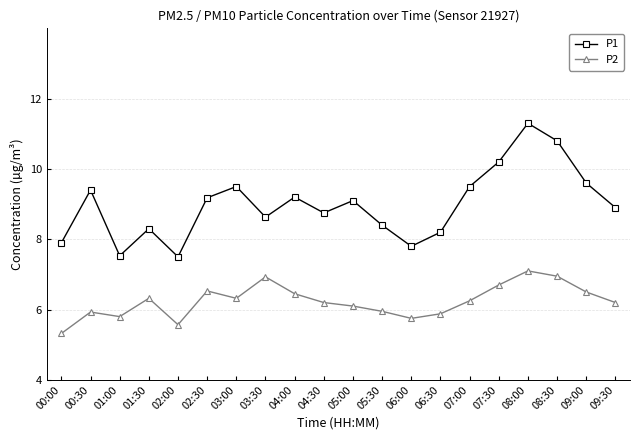

Rank the series by their average value, from highest to lowest.

P1, P2